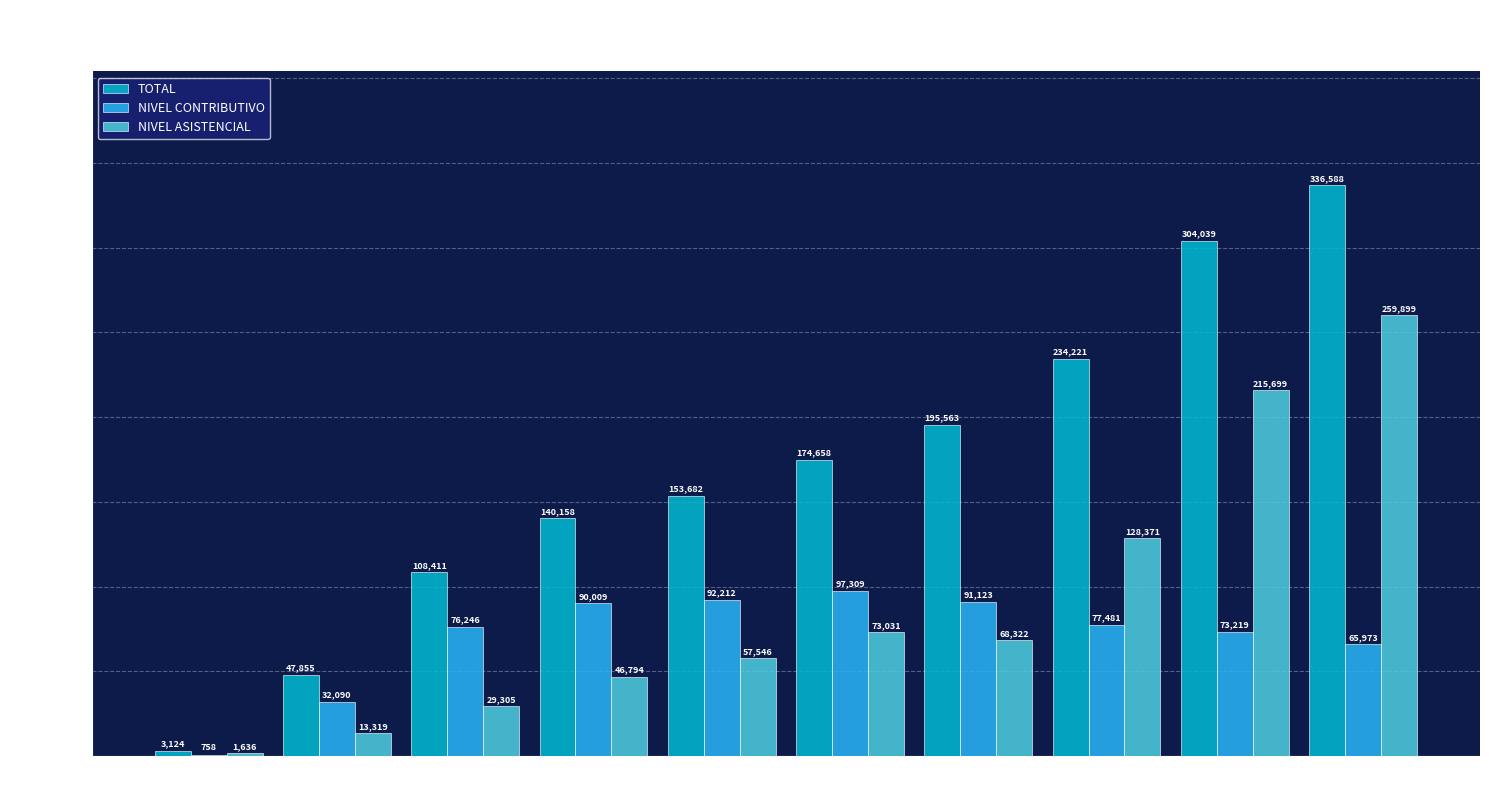

Which series has the largest range (max minus min)?

TOTAL